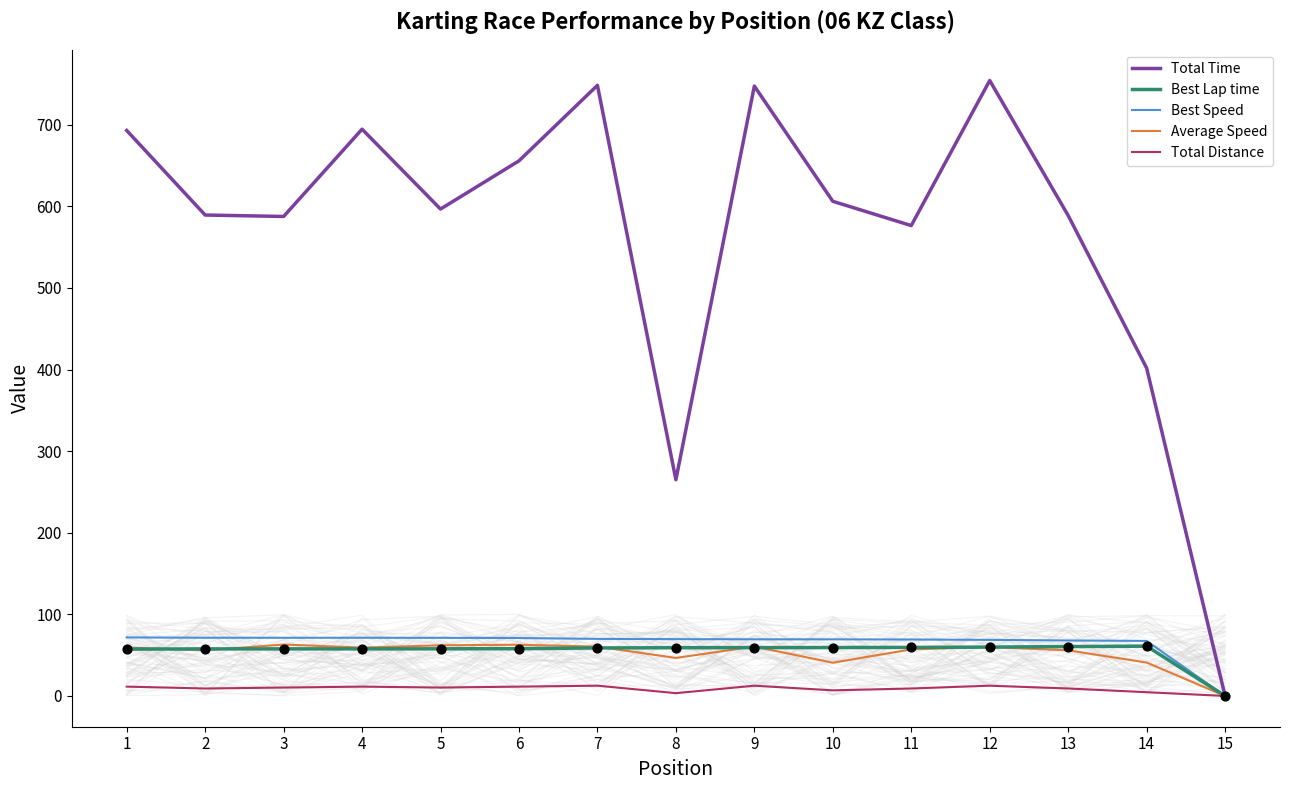

At how many categories does at least one series exceed 726?

3